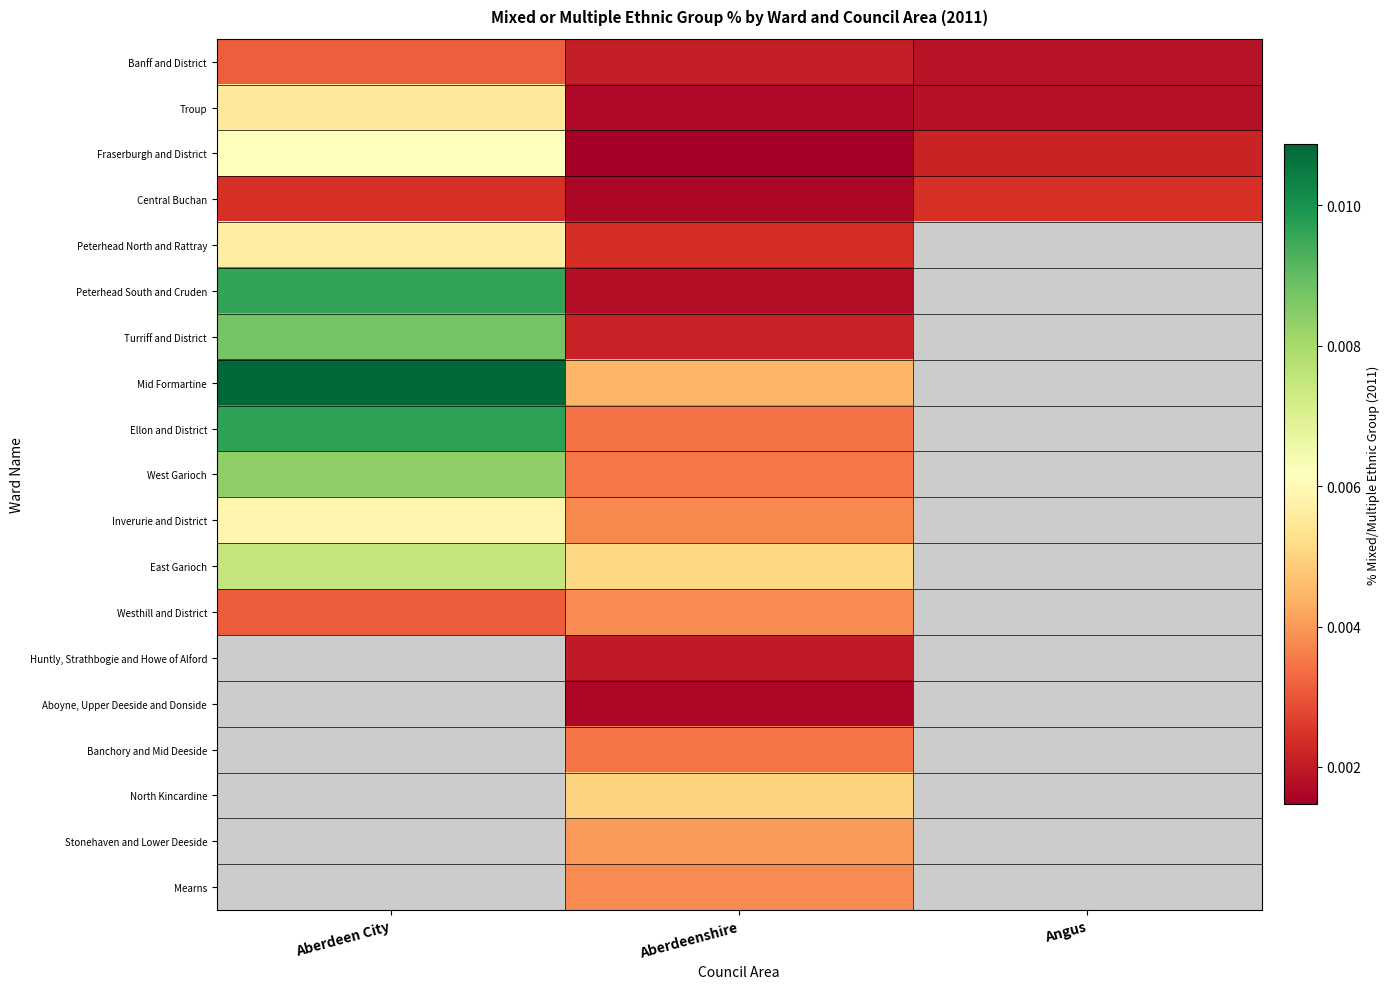

Which category has the highest value across all series?

Aberdeen City